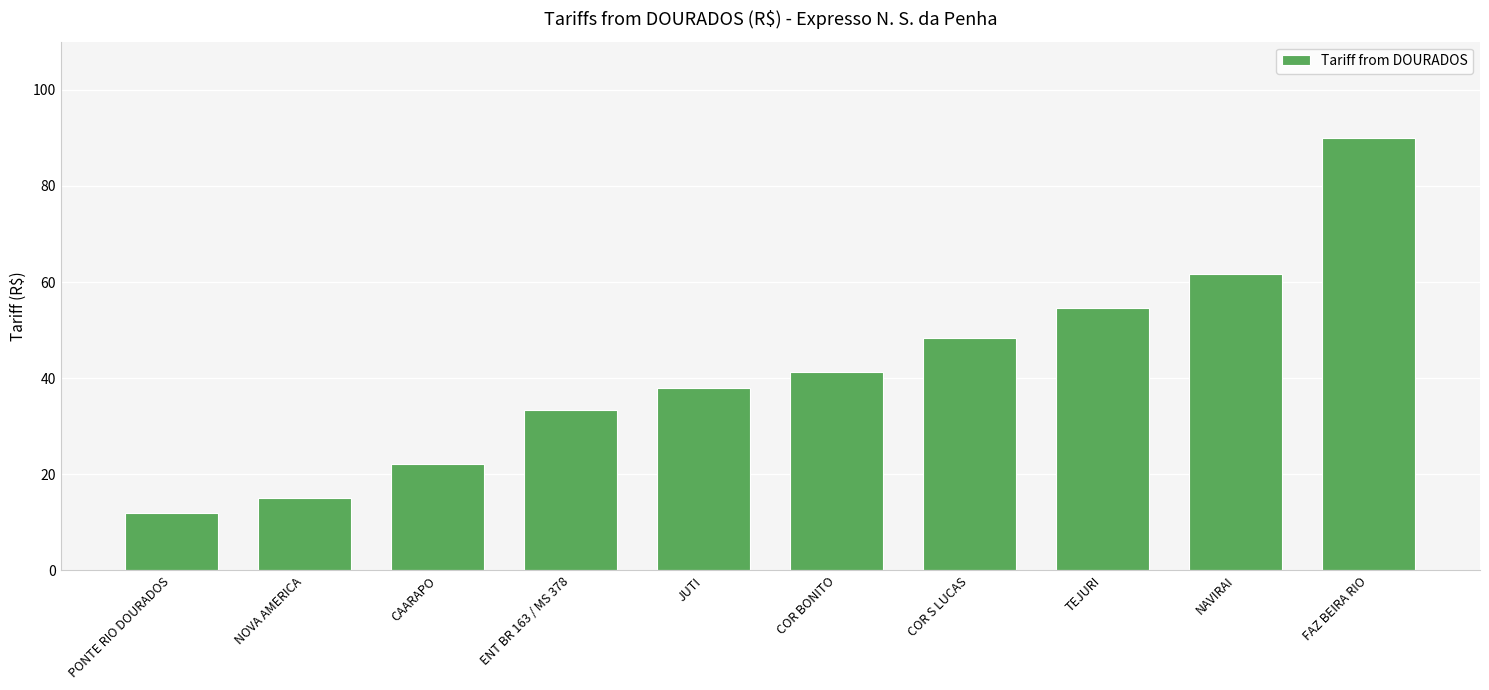

True or false: the data shows 9.0 at ENT BR 163 / MS 378.

False